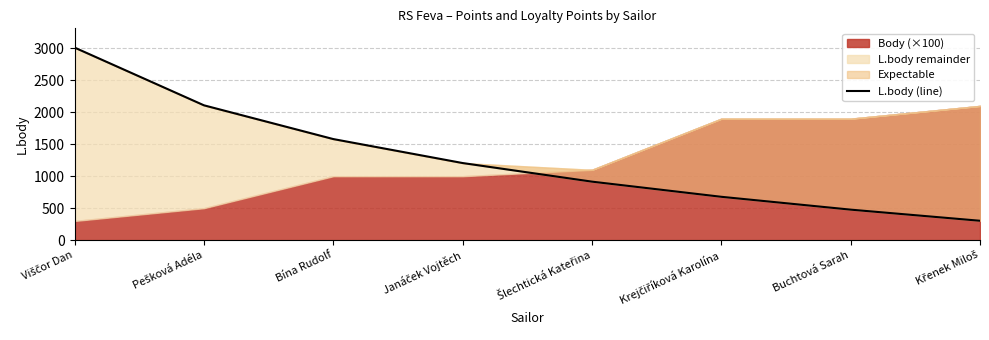

Reading left to right, transcribe all the data shown in this chart.

3012	2109	1581	1206	915	678	477	303